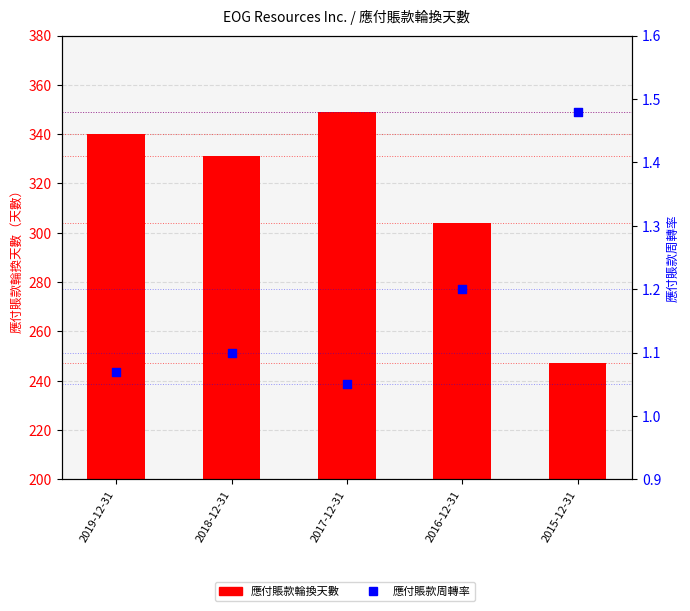

Which series contains the highest Y value?

應付賬款輪換天數